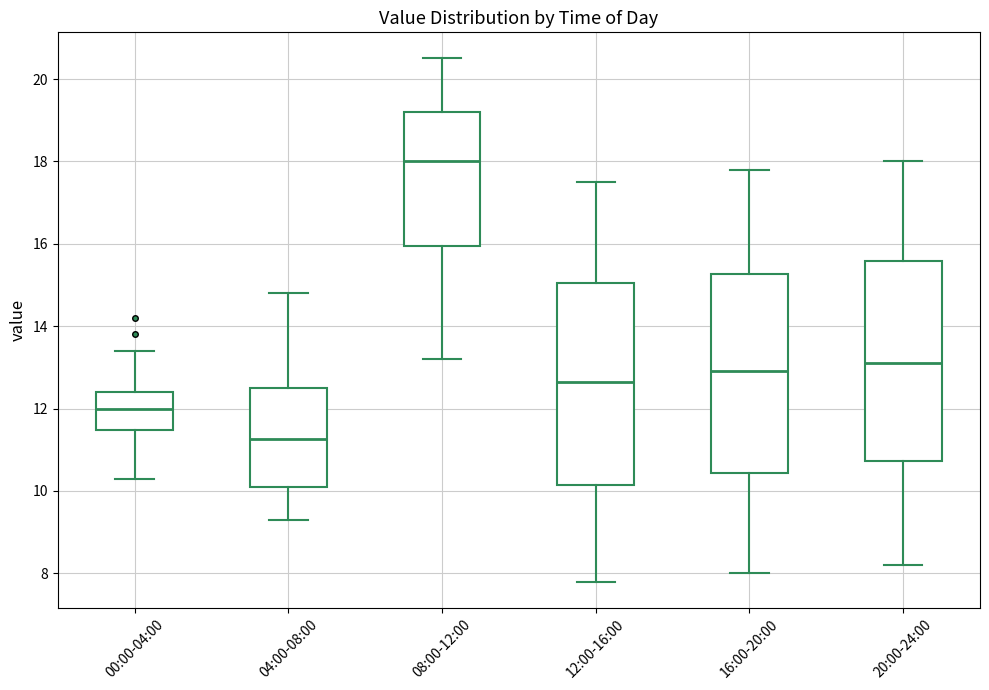

Reading left to right, transcribe this box plot: for each box, give where its median line is, the range the box spans, and where its two whiskers end, as read against the y-axis. The values are not printed on the chart, so give them approximately, as read against the axis.

00:00-04:00: median 12.0, box 11.4 to 12.4, whiskers 10.4 to 13.4
04:00-08:00: median 11.2, box 10.2 to 12.6, whiskers 9.4 to 14.8
08:00-12:00: median 18.0, box 16.0 to 19.2, whiskers 13.2 to 20.6
12:00-16:00: median 12.6, box 10.2 to 15.0, whiskers 7.8 to 17.6
16:00-20:00: median 13.0, box 10.4 to 15.2, whiskers 8.0 to 17.8
20:00-24:00: median 13.2, box 10.8 to 15.6, whiskers 8.2 to 18.0